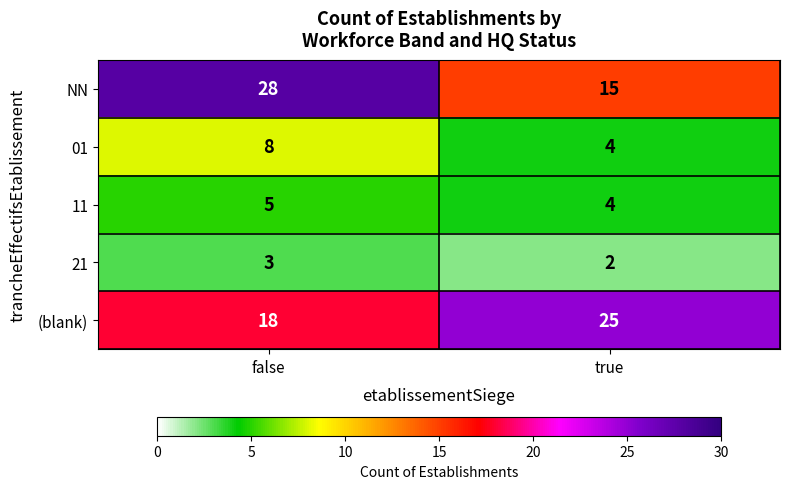

At how many categories does at least one series exceed 22?

2